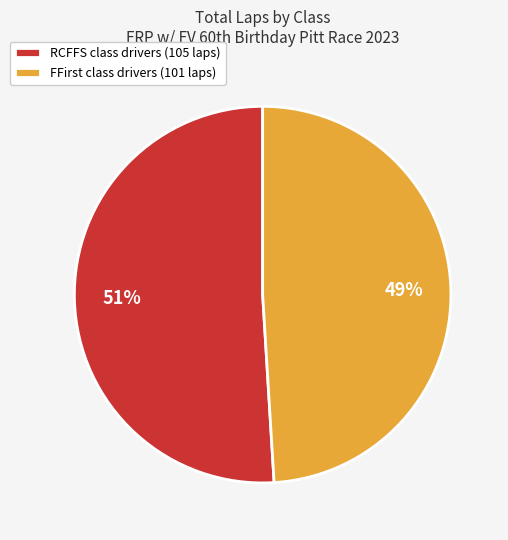

Approximately how many times larger is the value at RCFFS class drivers (105 laps) compared to FFirst class drivers (101 laps)?

1.0